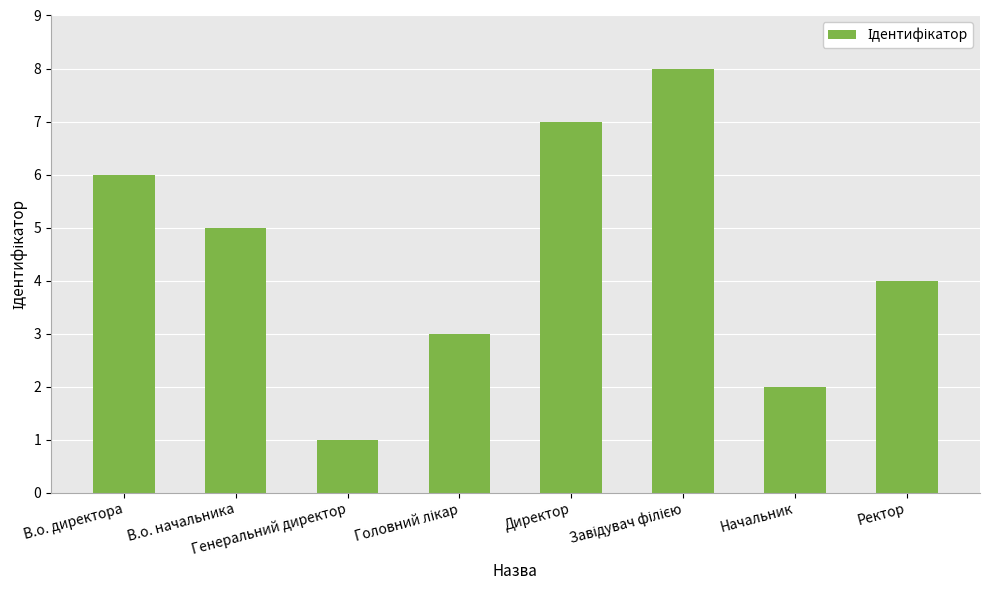

What is the greatest value displayed?

8